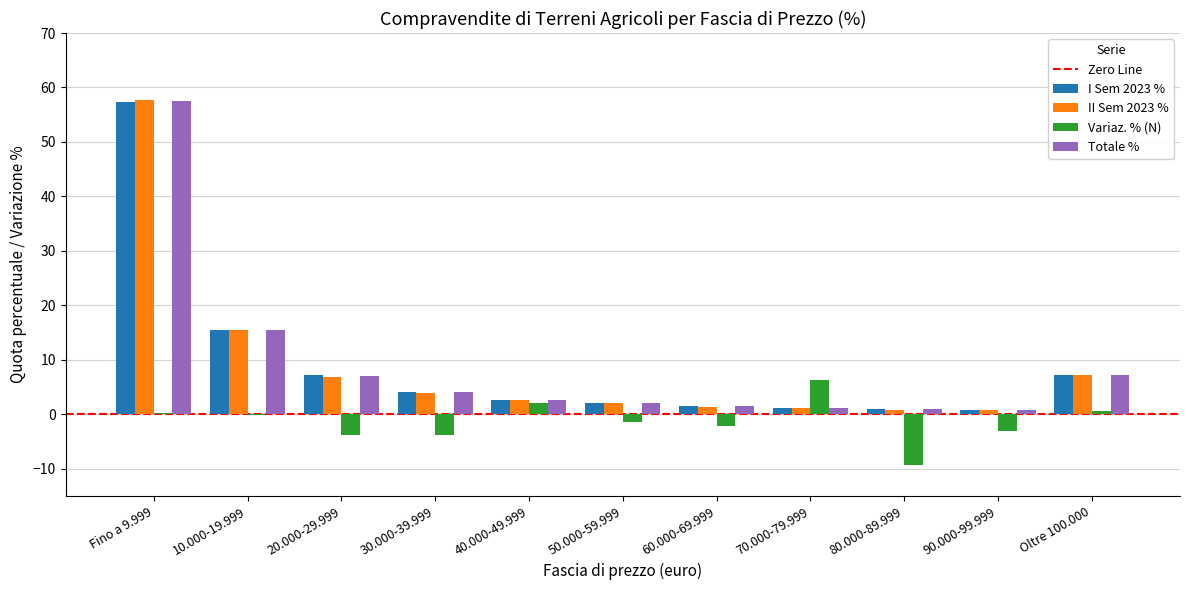

What is the sum of all Variaz. % (N) values?

-14.4